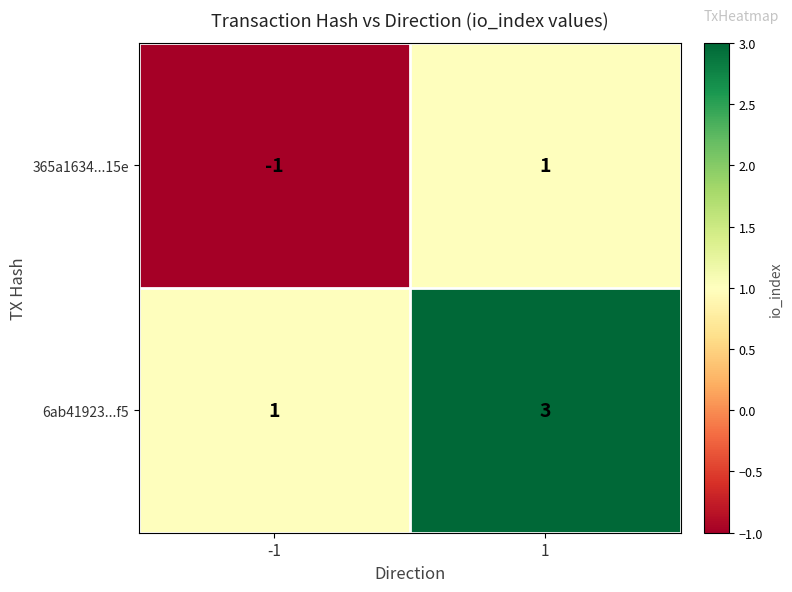

What is the sum of all 6ab41923...f5 values?

4